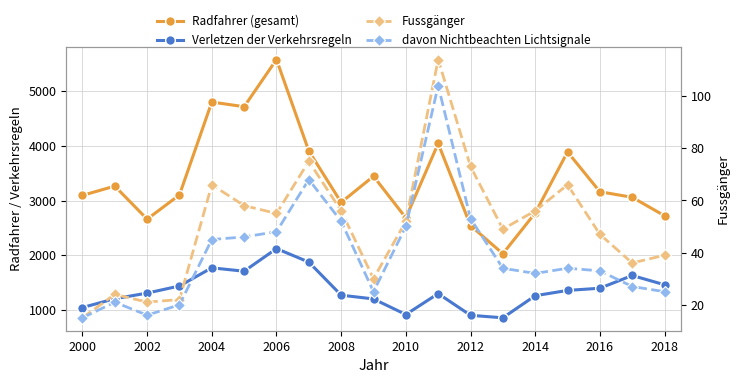

How many values in the Verletzen der Verkehrsregeln series exceed 1310?

9